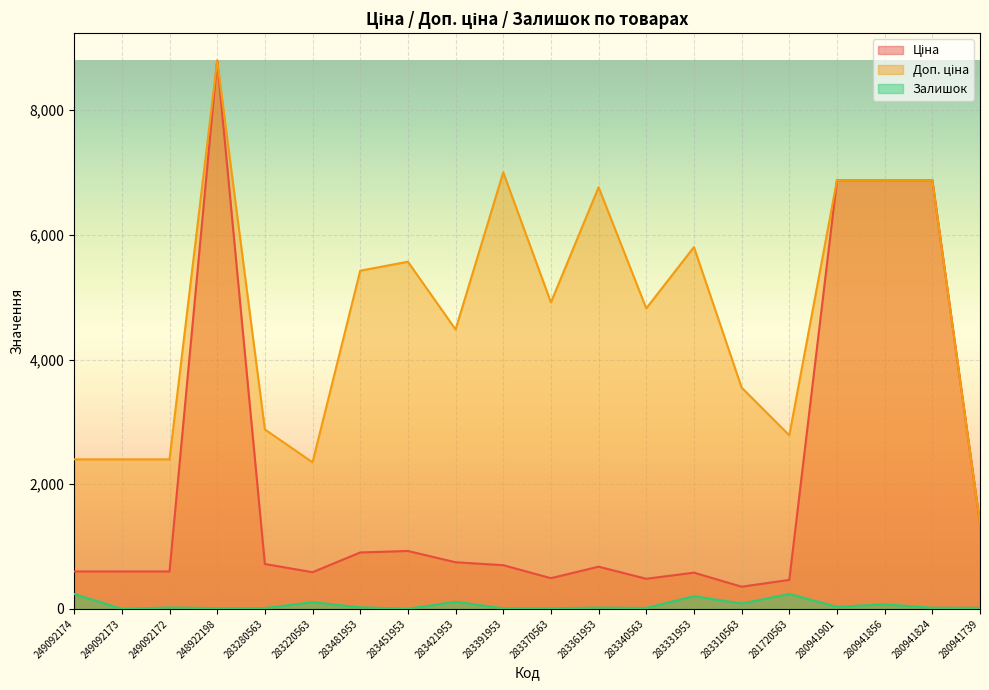

Where is the first local minimum for Доп. ціна?

283220563